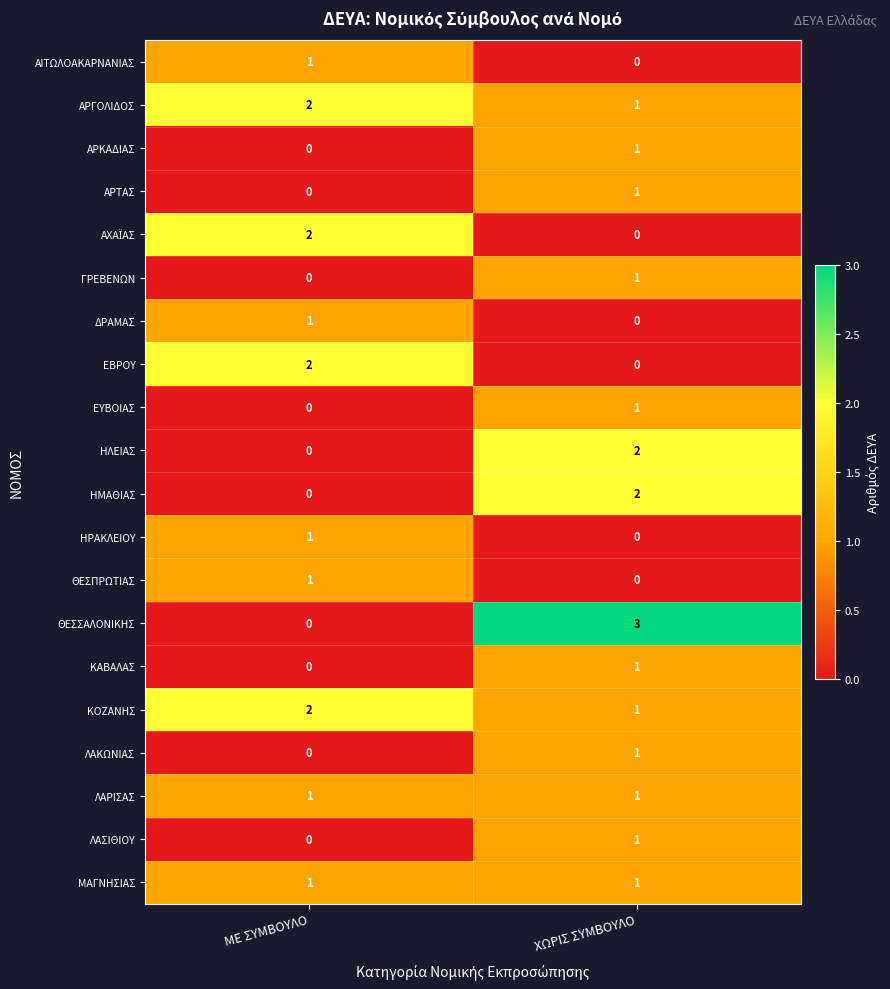

What is the difference between the highest and lowest values at ΧΩΡΙΣ ΣΥΜΒΟΥΛΟ?

3